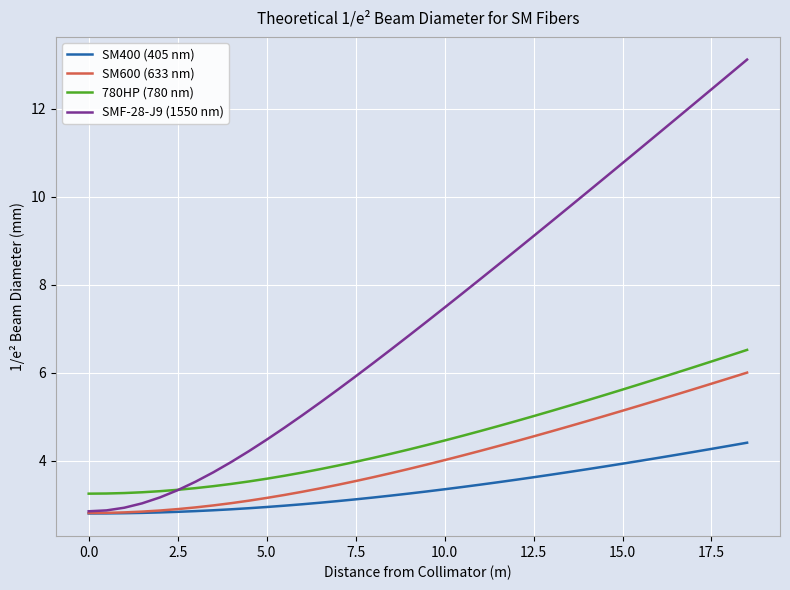

List the series in order of their peak value, lowest first.

SM400 (405 nm), SM600 (633 nm), 780HP (780 nm), SMF-28-J9 (1550 nm)